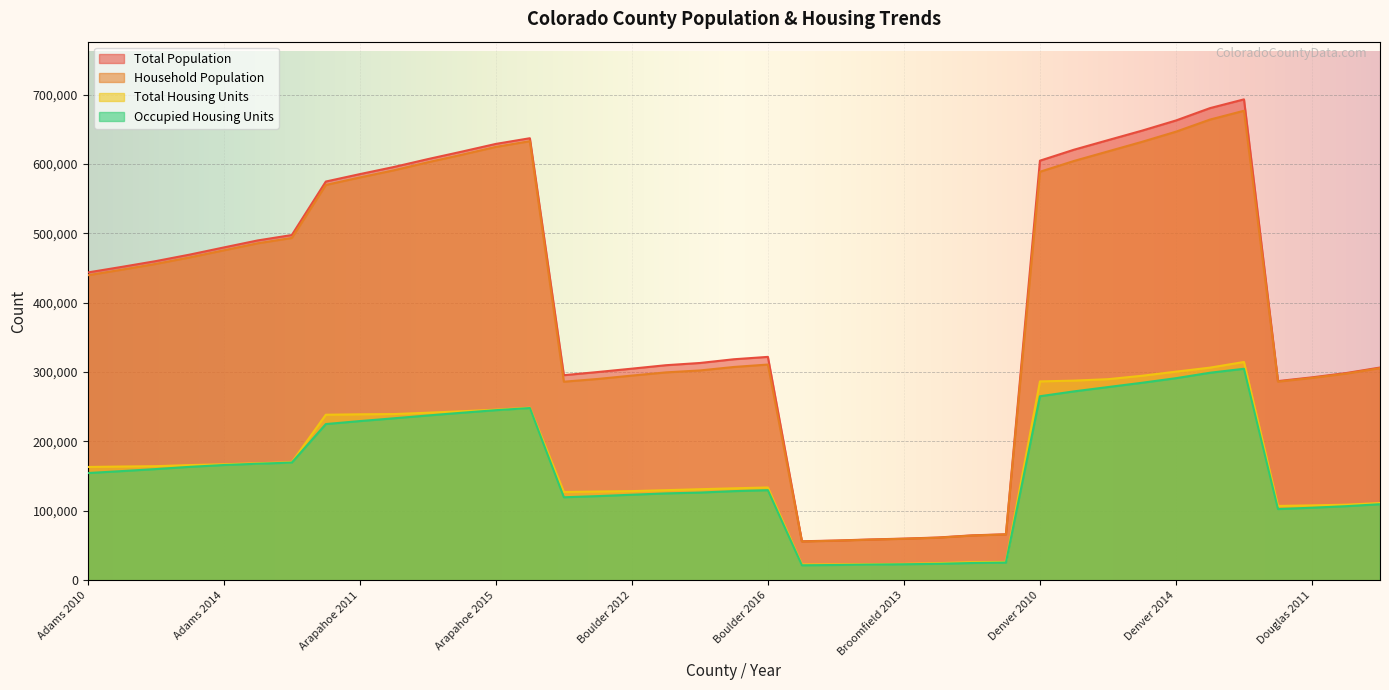

List the series in order of their peak value, lowest first.

Occupied Housing Units, Total Housing Units, Household Population, Total Population